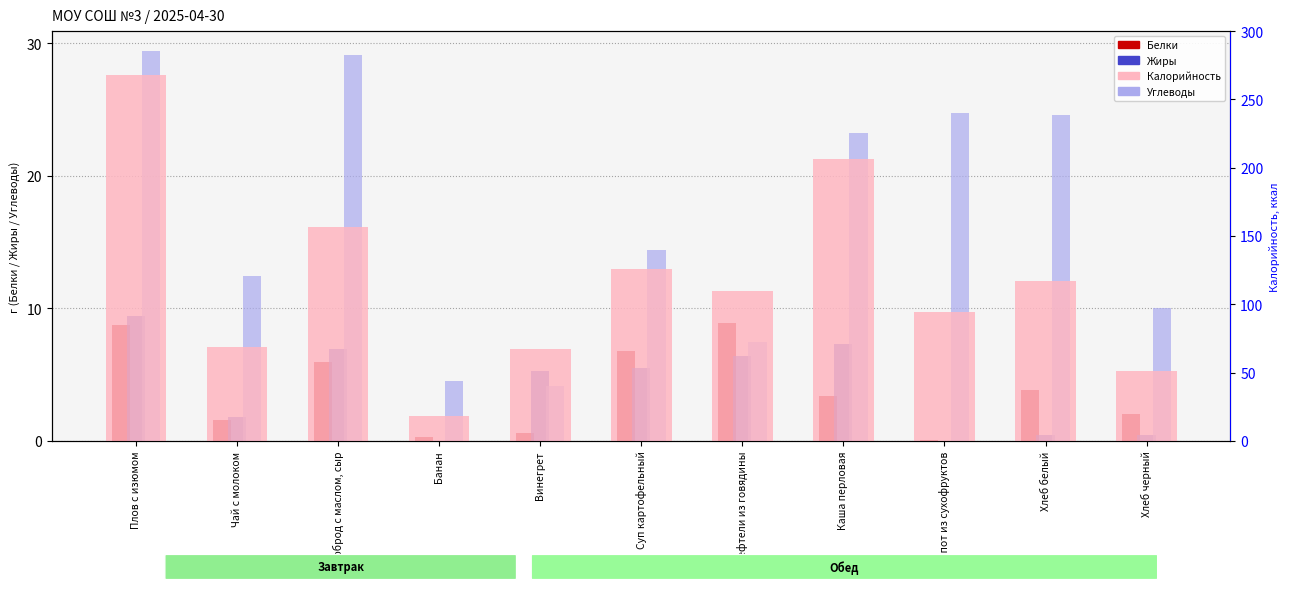

Reading left to right, transcribe all the data shown in this chart.

Белки: 8.7	1.6	5.9	0.3	0.6	6.8	8.9	3.4	0.0	3.8	2.0
Жиры: 9.4	1.8	6.9	0.0	5.3	5.5	6.4	7.3	0.0	0.4	0.4
Углеводы (rank): 29.4	12.4	29.1	4.5	4.1	14.4	7.5	23.2	24.8	24.6	10.0
Калорийность: 268.0	69.0	156.8	18.2	67.1	125.9	109.8	206.3	94.2	117.2	51.2